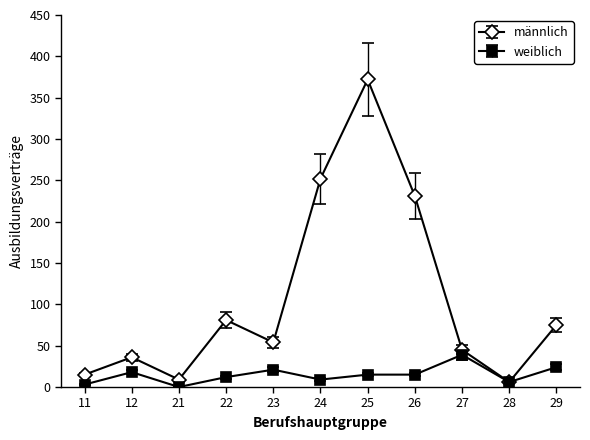

Where does the männlich series first go above 54?

22